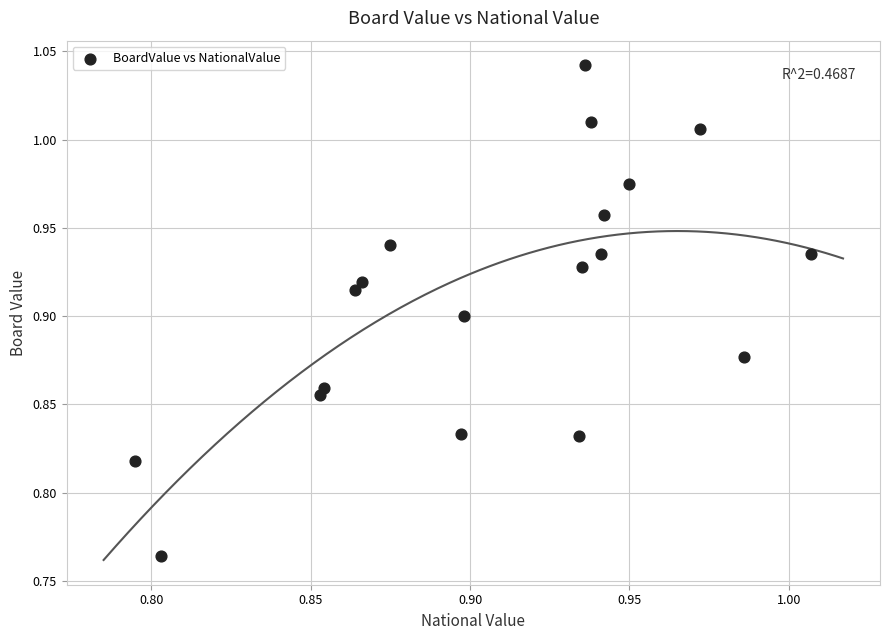

What is the range of Y values (max minus min)?

0.3